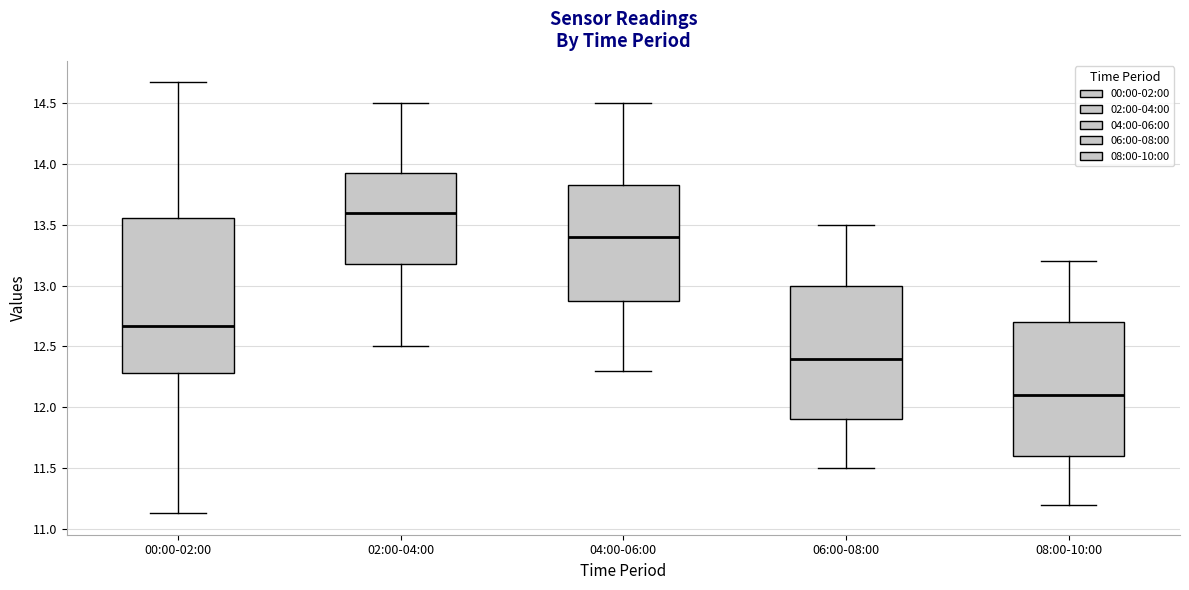

Reading left to right, read every box against the y-axis: the position of its median line, the range the box covers, and the ends of its whiskers. The values are not printed on the chart, so give them approximately, as read against the axis.

00:00-02:00: median 12.65, box 12.30 to 13.55, whiskers 11.15 to 14.65
02:00-04:00: median 13.60, box 13.20 to 13.95, whiskers 12.50 to 14.50
04:00-06:00: median 13.40, box 12.90 to 13.85, whiskers 12.30 to 14.50
06:00-08:00: median 12.40, box 11.90 to 13.00, whiskers 11.50 to 13.50
08:00-10:00: median 12.10, box 11.60 to 12.70, whiskers 11.20 to 13.20